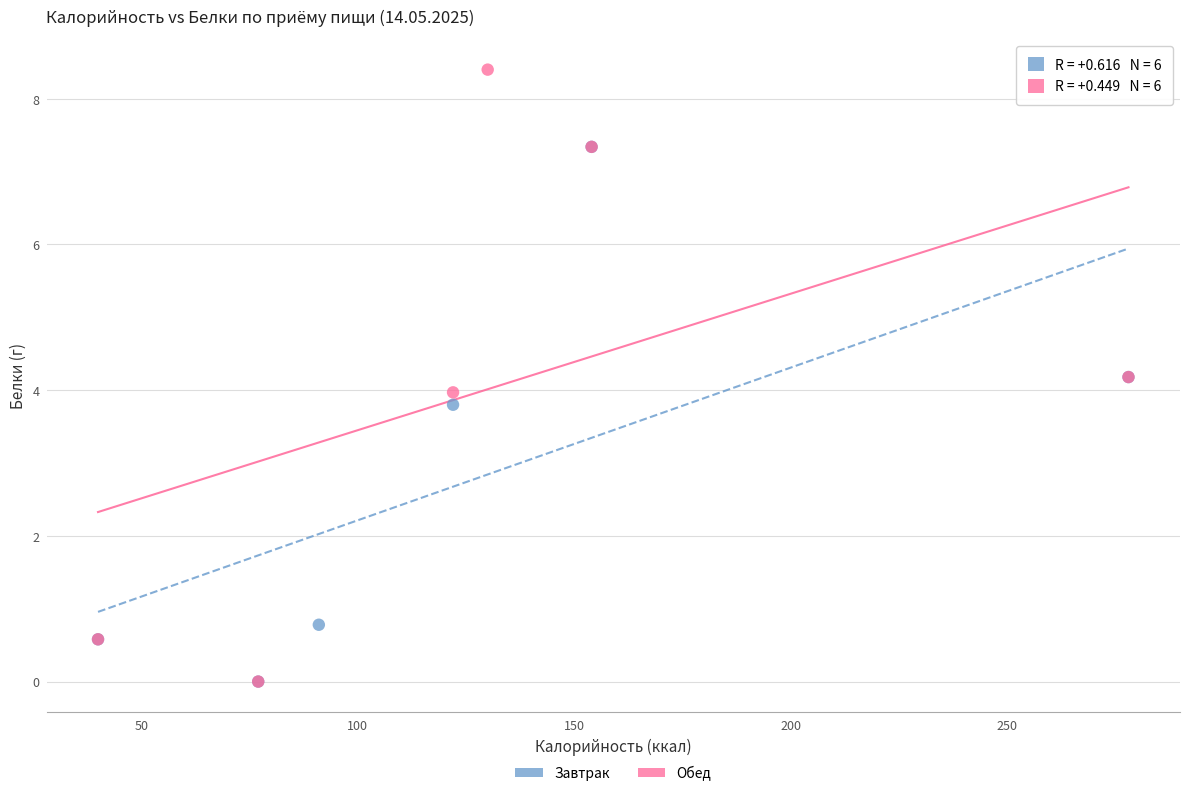

Which series has the widest spread of Y values?

Обед